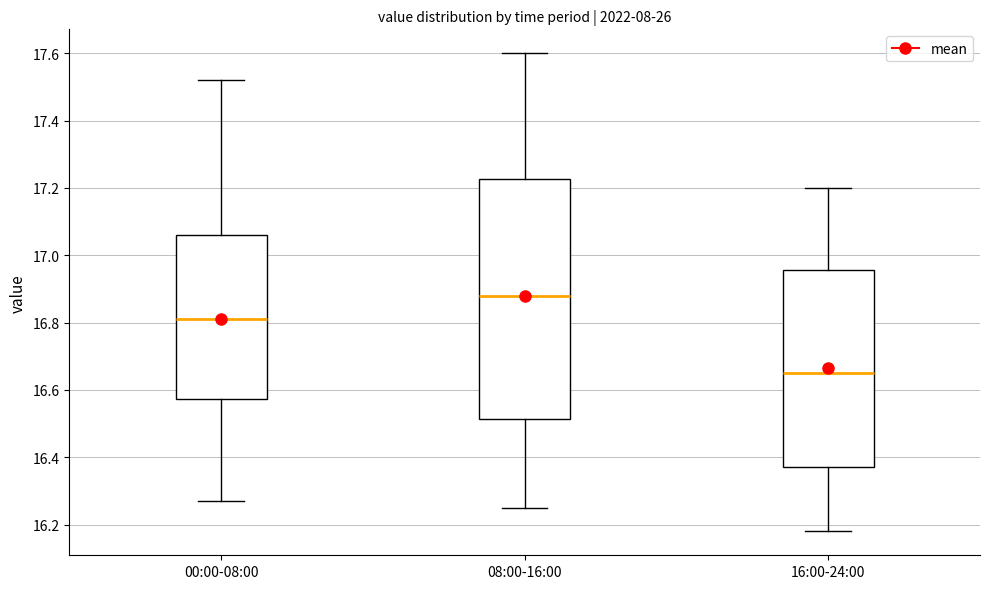

Reading left to right, transcribe this box plot: for each box, give where its median line is, the range the box spans, and where its two whiskers end, as read against the y-axis. The values are not printed on the chart, so give them approximately, as read against the axis.

00:00-08:00: median 16.82, box 16.58 to 17.06, whiskers 16.28 to 17.52
08:00-16:00: median 16.88, box 16.52 to 17.22, whiskers 16.26 to 17.60
16:00-24:00: median 16.66, box 16.38 to 16.96, whiskers 16.18 to 17.20